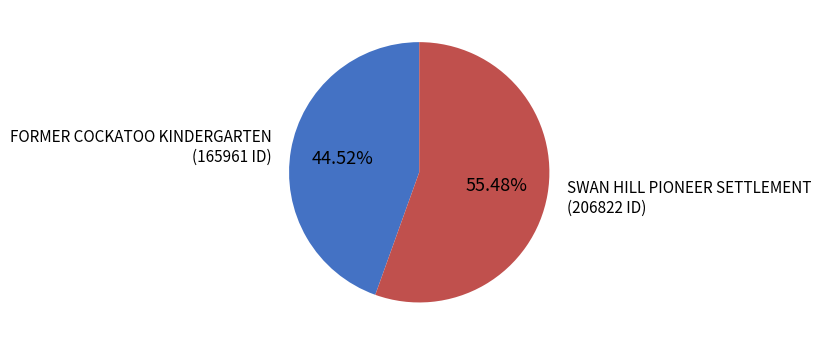

Is there any slice that represents more than half of the pie?

Yes